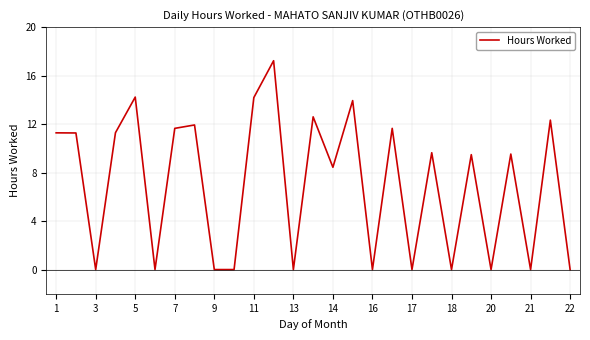

What is the difference between the second highest and second lowest values?

14.2